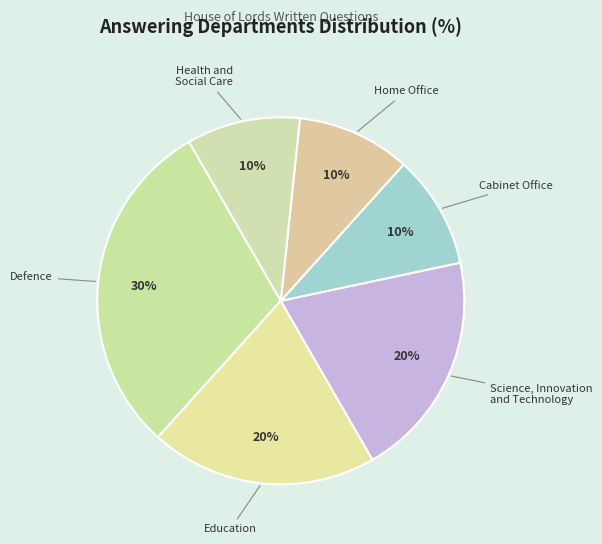

Does any single category account for the majority?

No